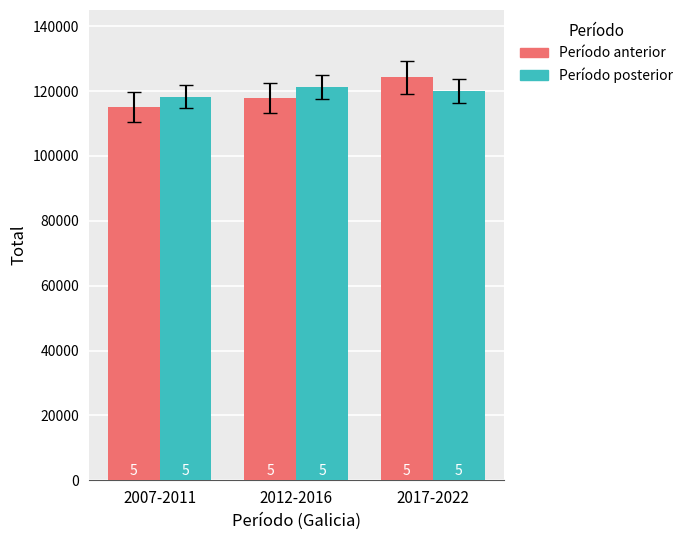

How many bars are there in each group?

2